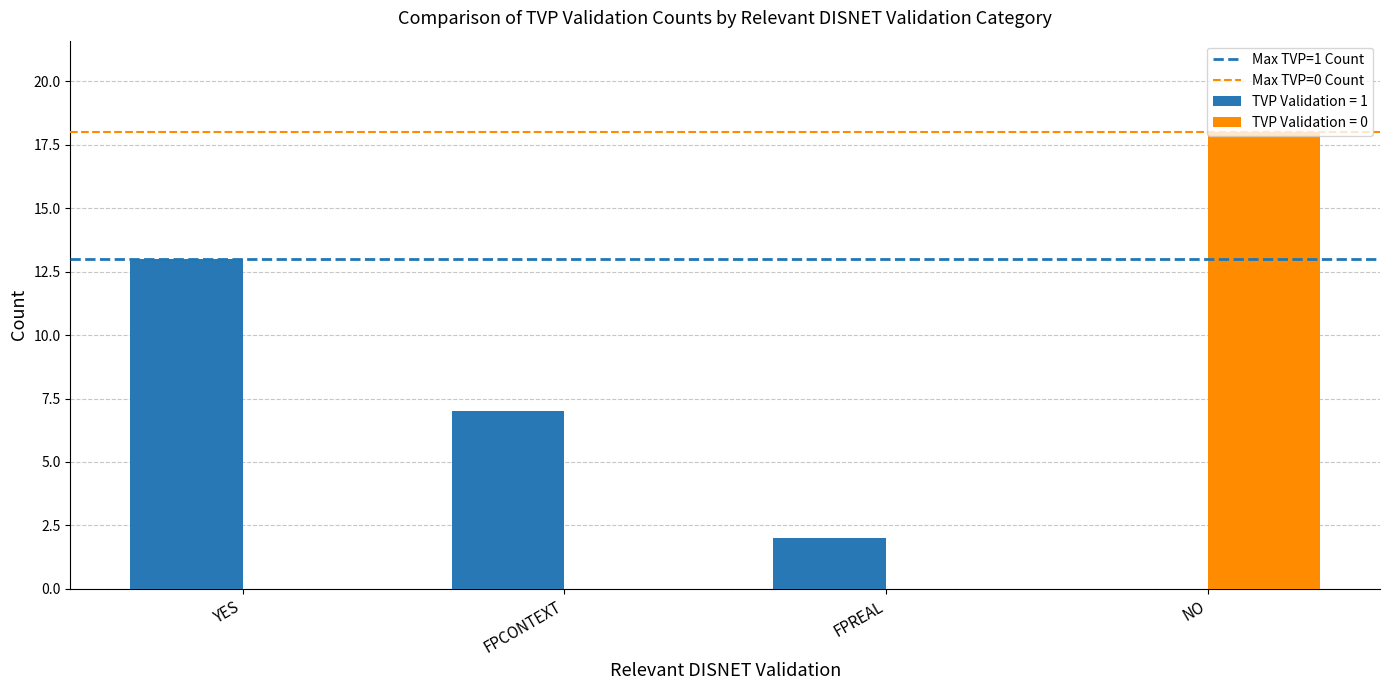

Between YES and NO, which series saw the biggest shift?

TVP Validation = 0